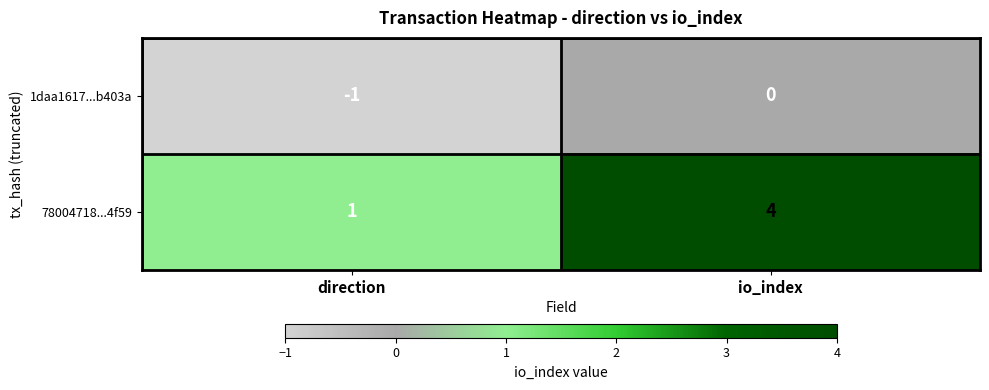

List the series in order of their overall mean, highest first.

78004718...4f59, 1daa1617...b403a